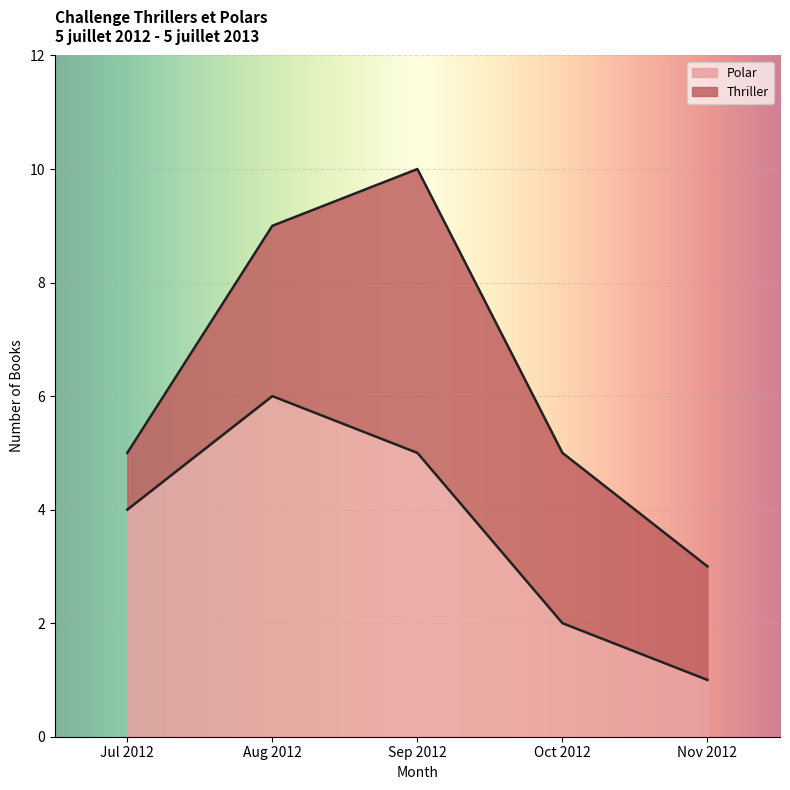

The value of Polar at Jul 2012 is 1. True or false?

False